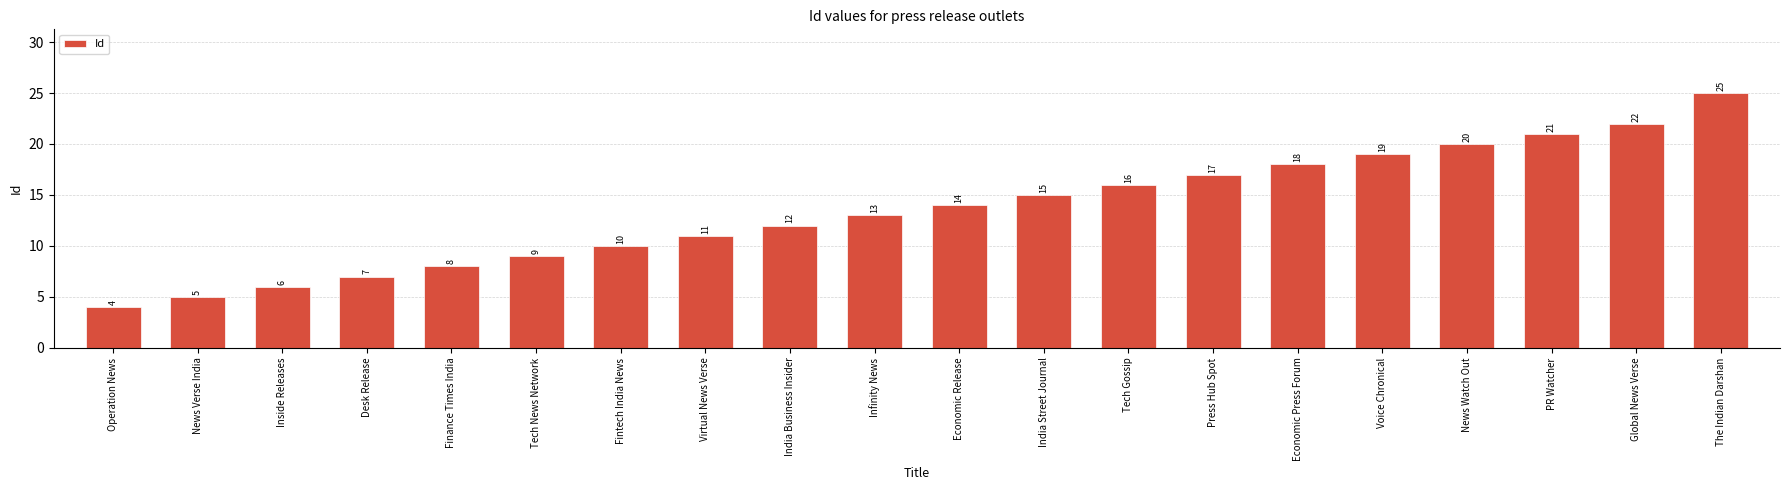

What is the smallest value displayed?

4